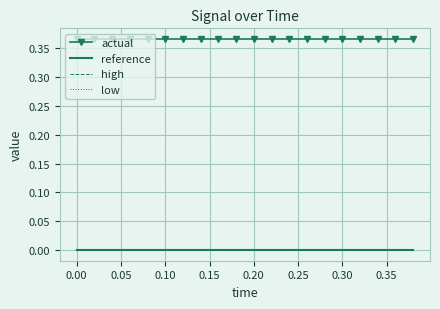

What are all the series names shown in the legend?

actual, reference, high, low